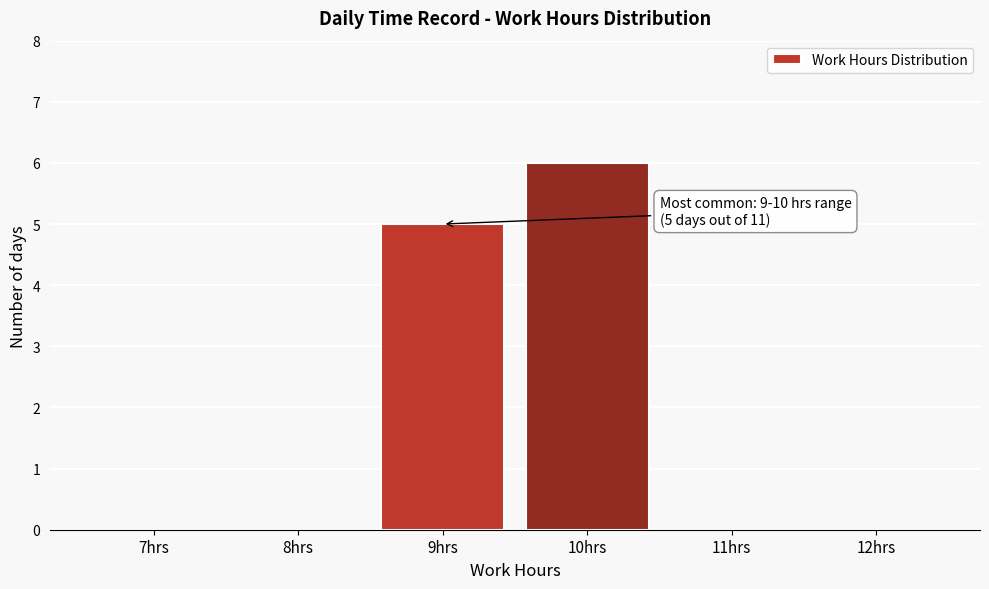

Reading right to left, transcribe all the data shown in this chart.

12hrs=0	11hrs=0	10hrs=6	9hrs=5	8hrs=0	7hrs=0